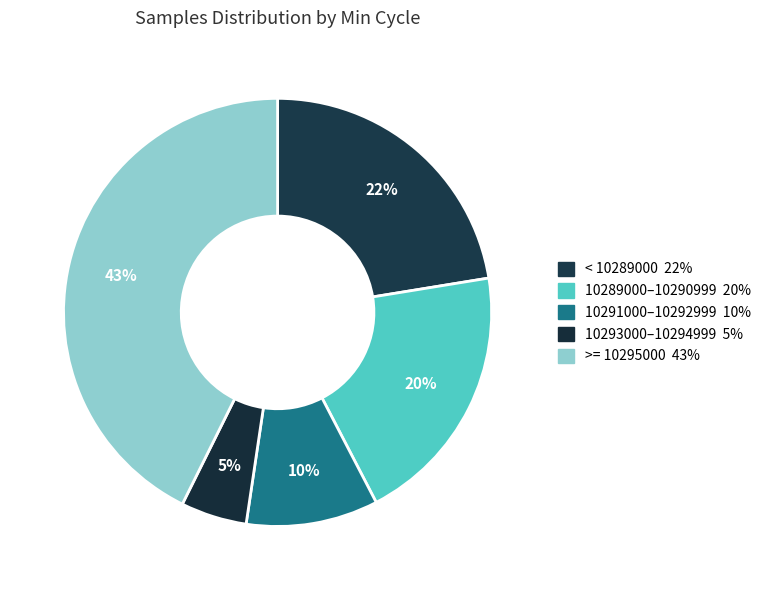

How many slices are in this pie chart?

5